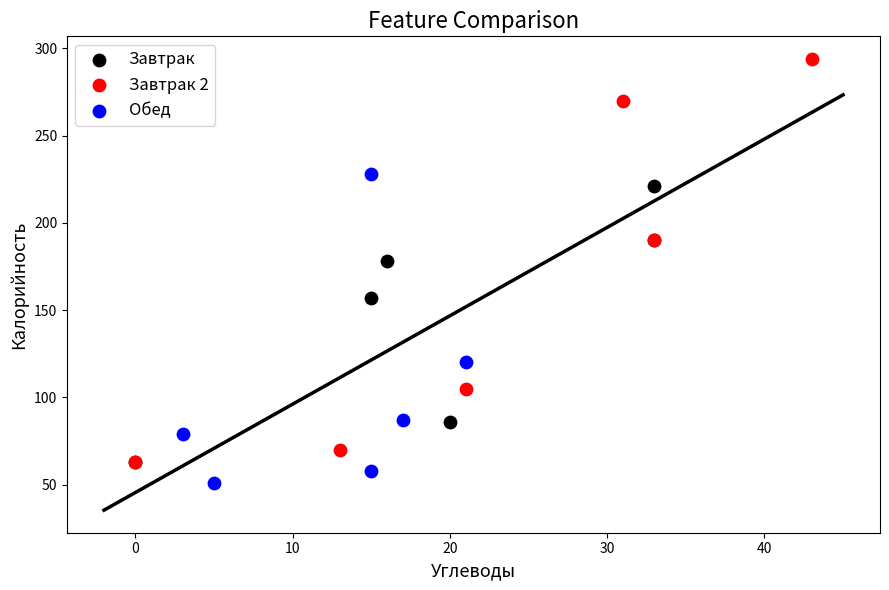

Which series contains the highest Y value?

Завтрак 2